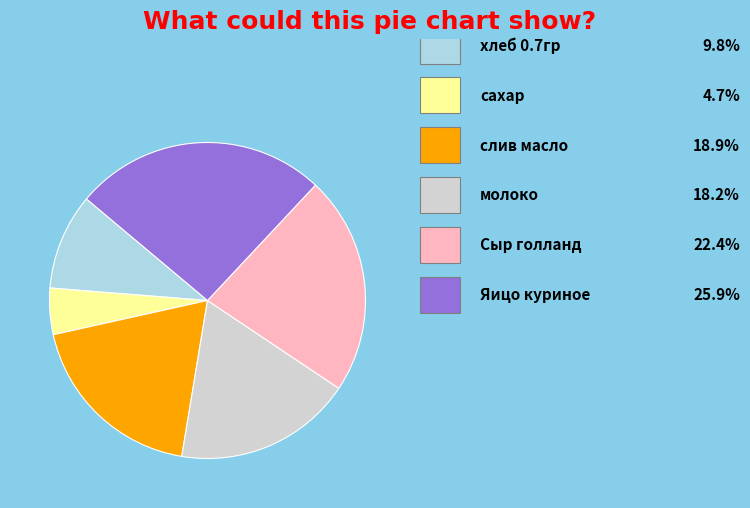

Is there a majority slice in this chart?

No